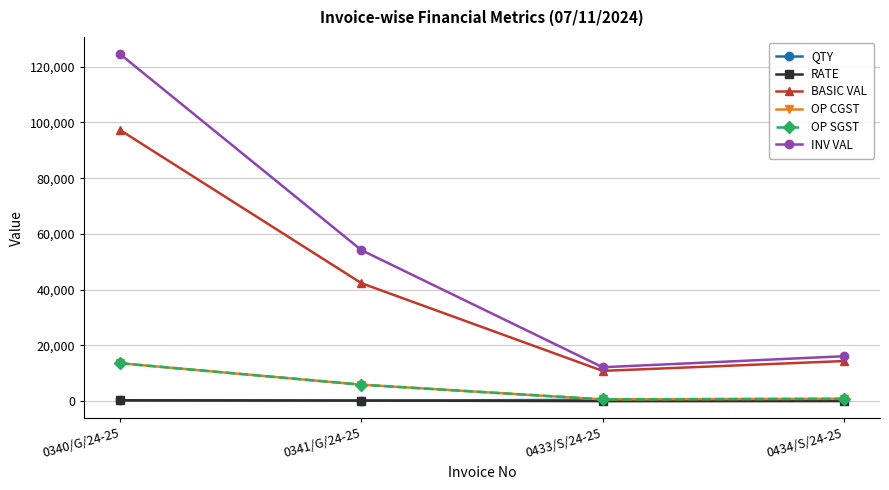

True or false: RATE and OP SGST cross at least once.

False